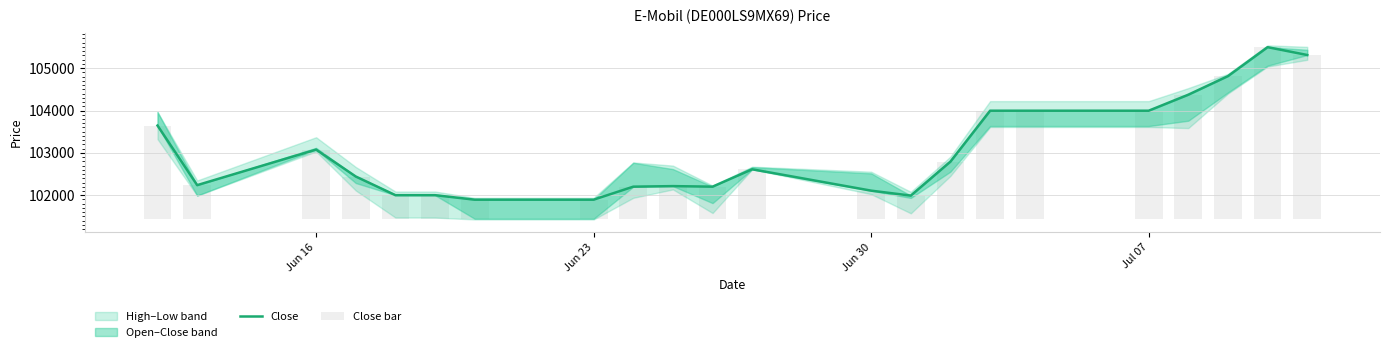

Where does the Close series first go above 102612?

Jun 16